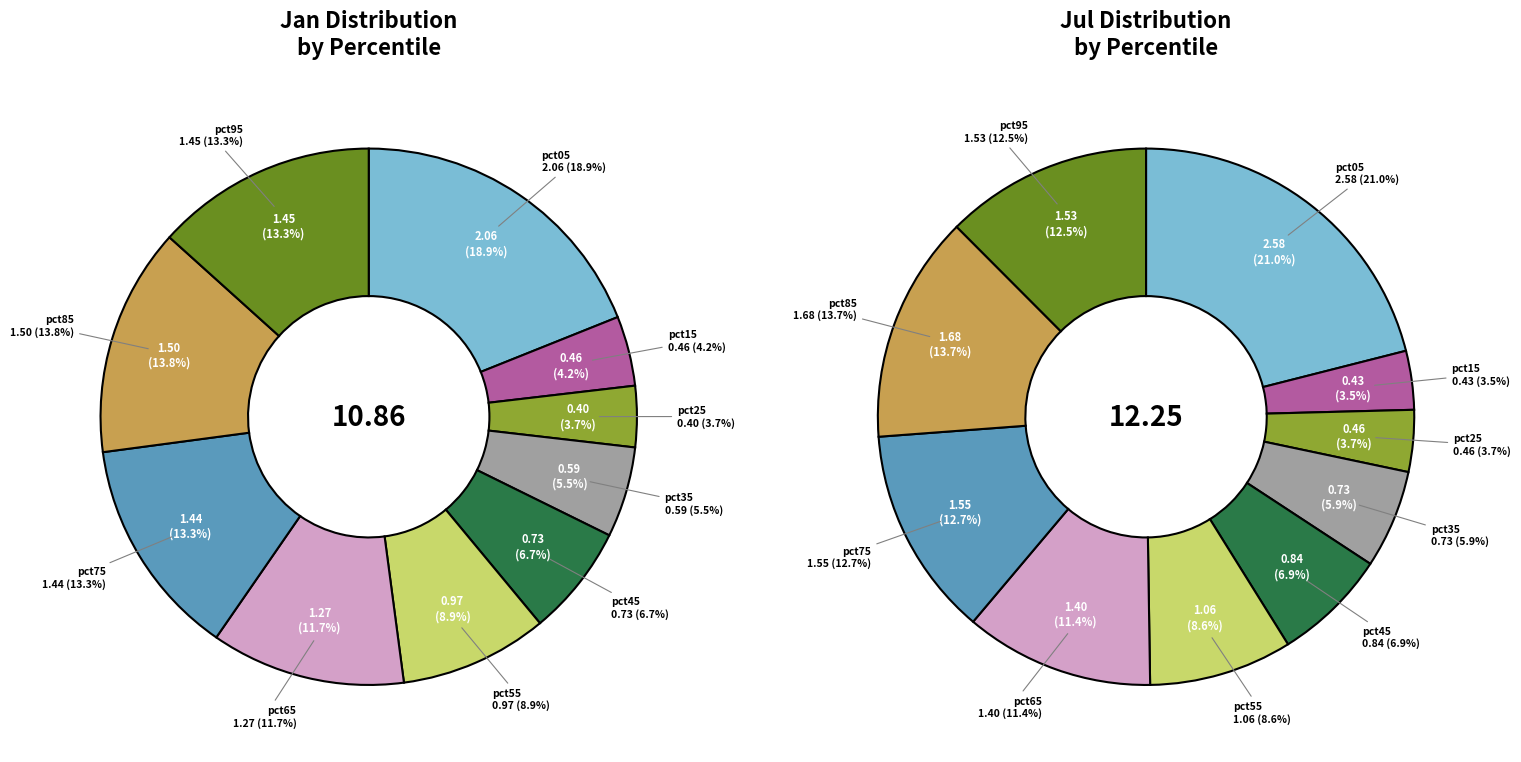

To the nearest percent, what is the average slice percentage?

10%